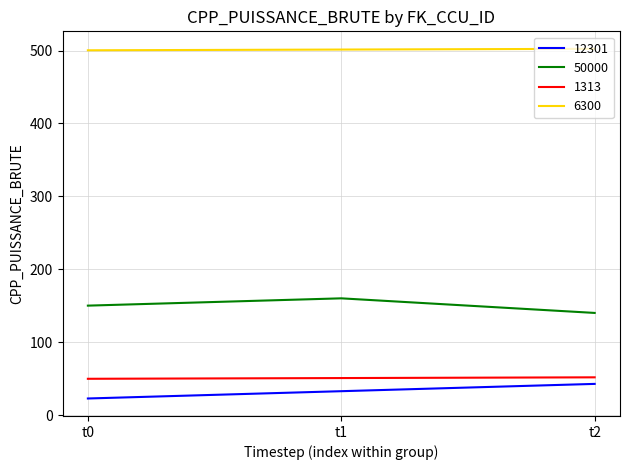

What are all the series names shown in the legend?

12301, 50000, 1313, 6300